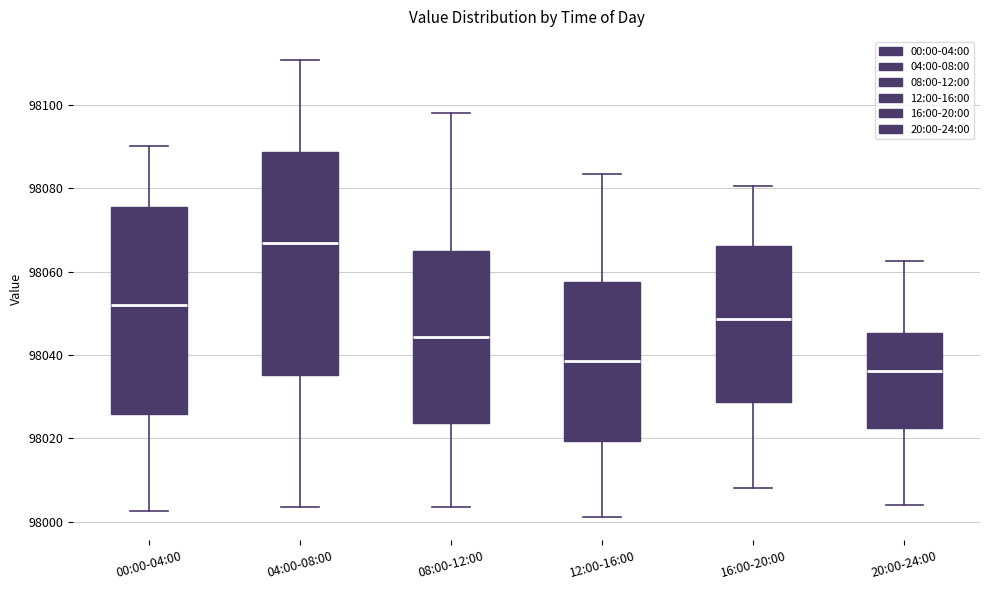

Reading left to right, read every box against the y-axis: the position of its median line, the range the box covers, and the ends of its whiskers. The values are not printed on the chart, so give them approximately, as read against the axis.

00:00-04:00: median 98052, box 98026 to 98076, whiskers 98002 to 98090
04:00-08:00: median 98066, box 98036 to 98088, whiskers 98004 to 98110
08:00-12:00: median 98044, box 98024 to 98064, whiskers 98004 to 98098
12:00-16:00: median 98038, box 98020 to 98058, whiskers 98002 to 98084
16:00-20:00: median 98048, box 98028 to 98066, whiskers 98008 to 98080
20:00-24:00: median 98036, box 98022 to 98046, whiskers 98004 to 98062